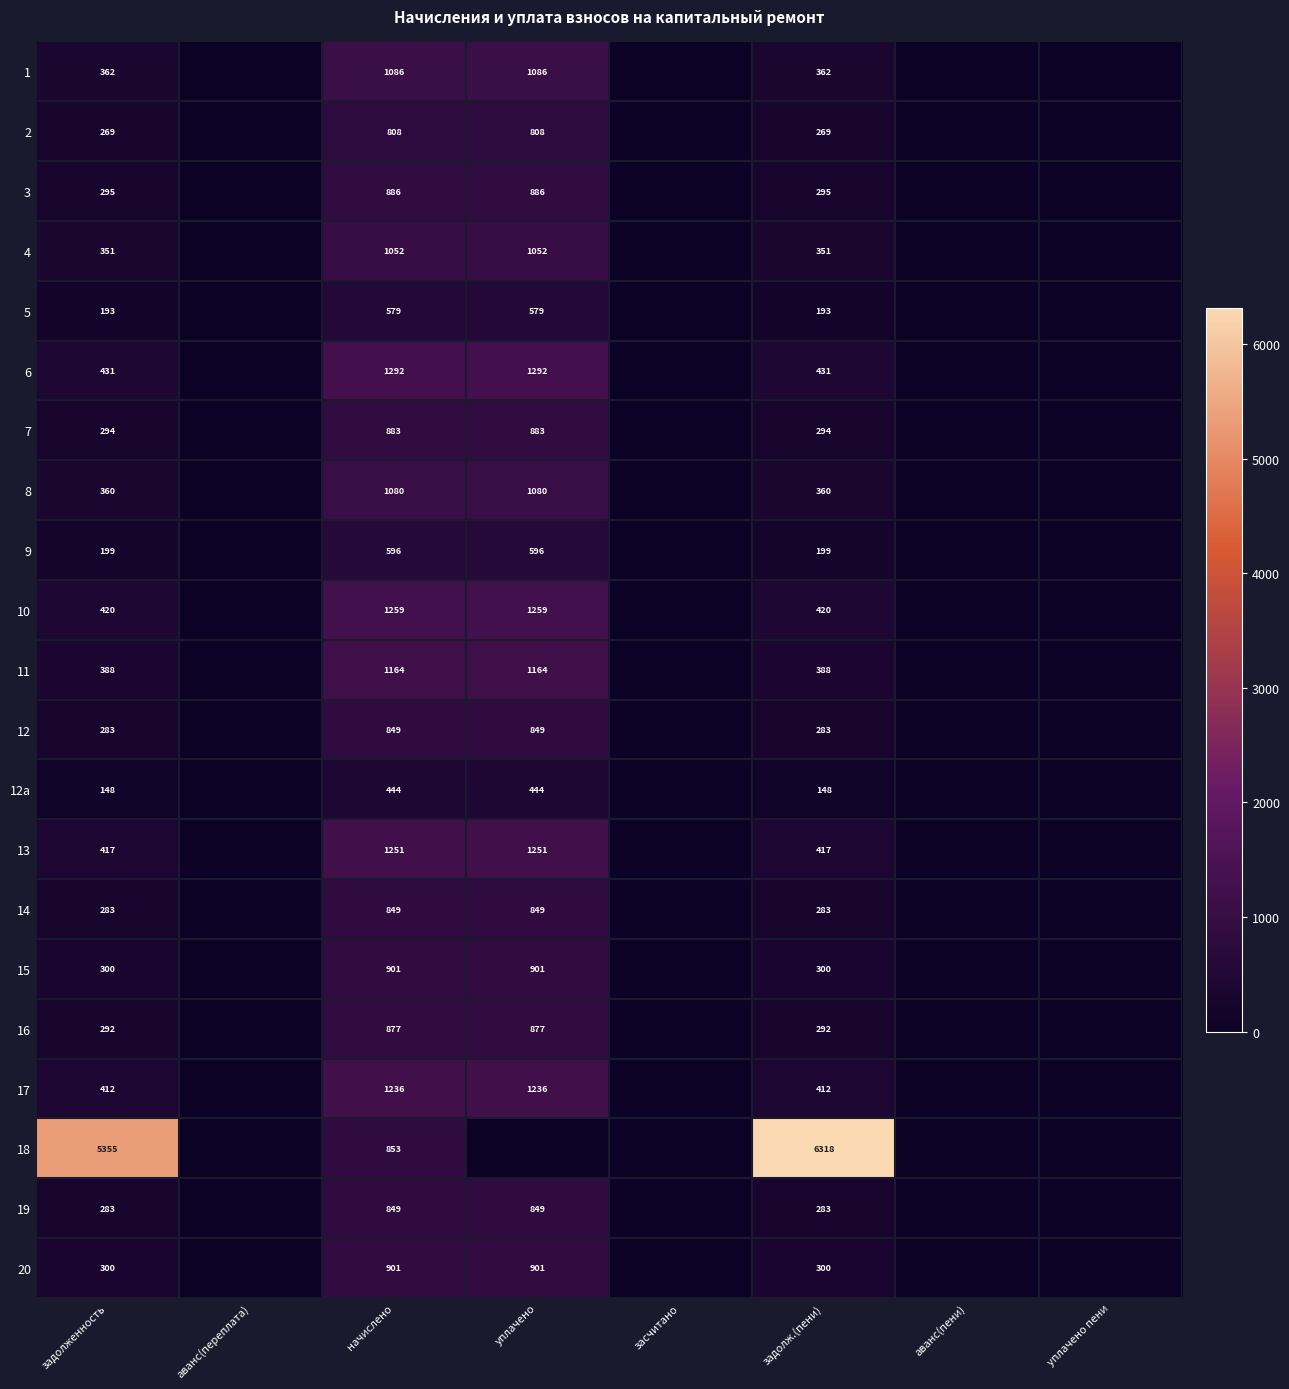

Count the number of categories in the chart.

8